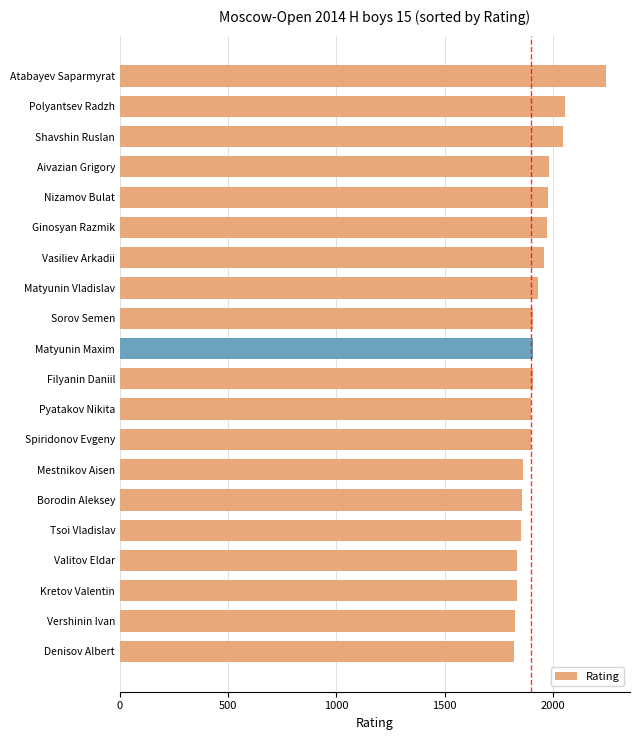

What is the difference between the second highest and minimum values?

234